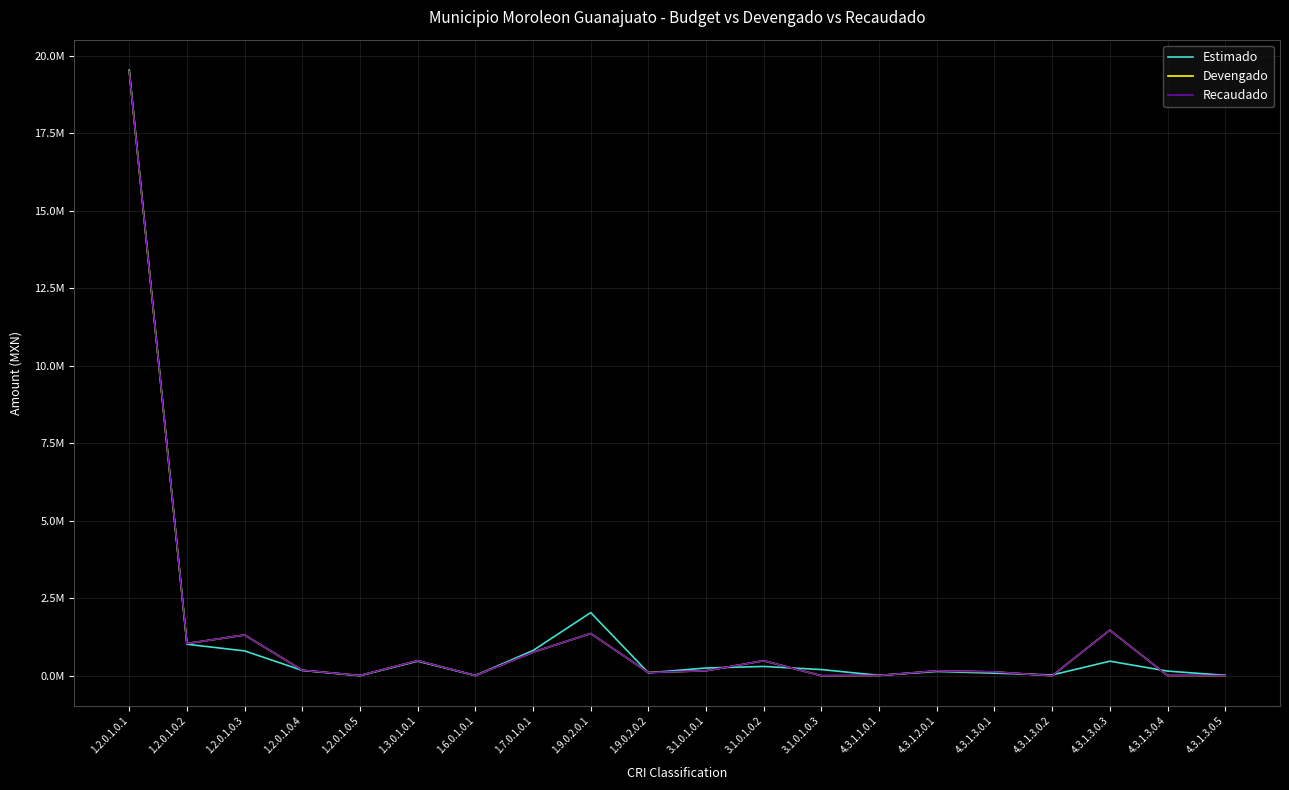

Is the value of Recaudado at 3.1.0.1.0.3 greater than the value of Devengado at 3.1.0.1.0.3?

No